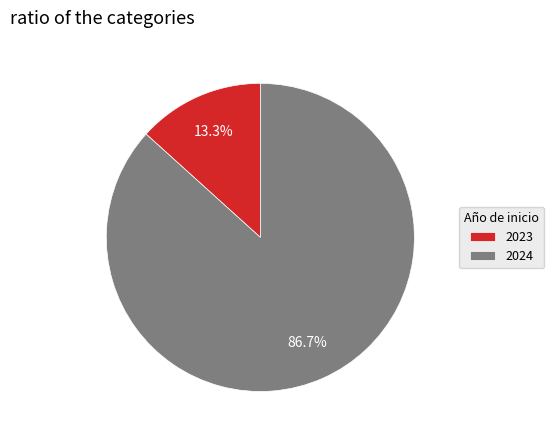

How many segments does this pie chart have?

2